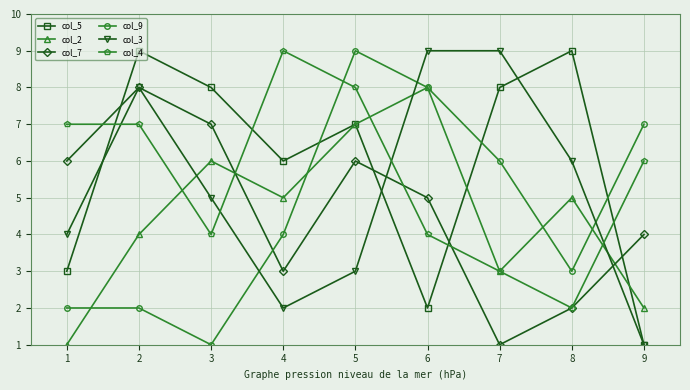

How many lines are shown in the chart?

6